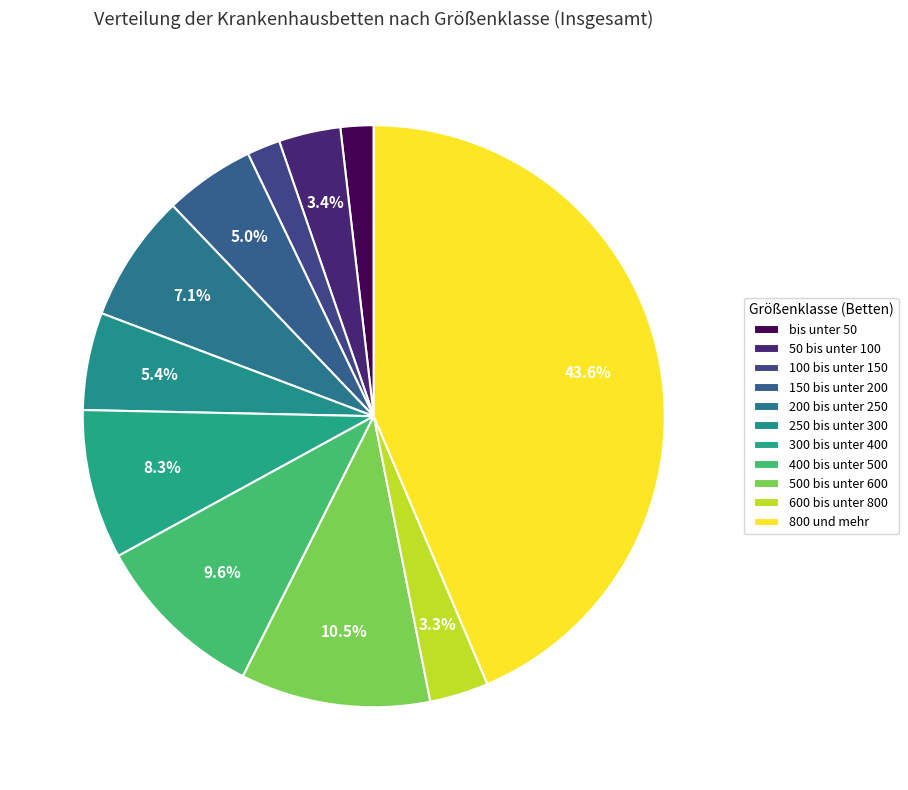

To the nearest percent, what is the combined percentage of 800 und mehr and 300 bis unter 400?

52%